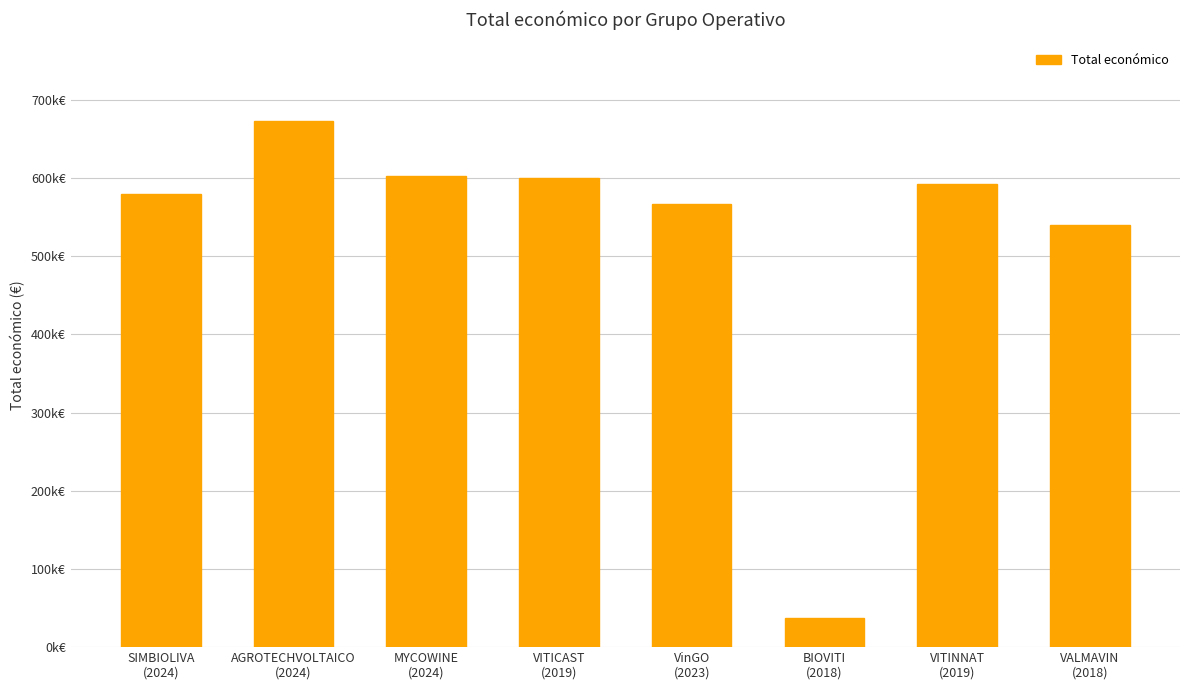

True or false: the data shows 374247.2 at VITICAST
(2019).

False